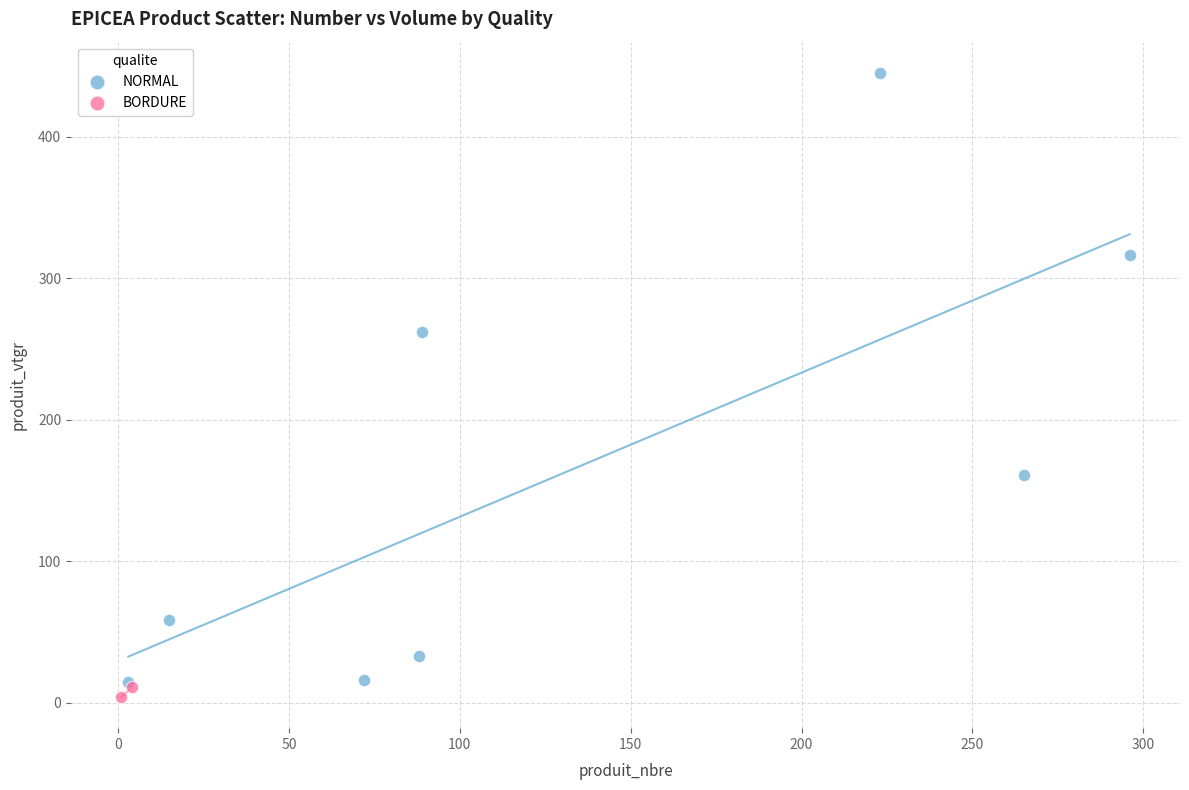

What are all the series names shown in the legend?

NORMAL, BORDURE